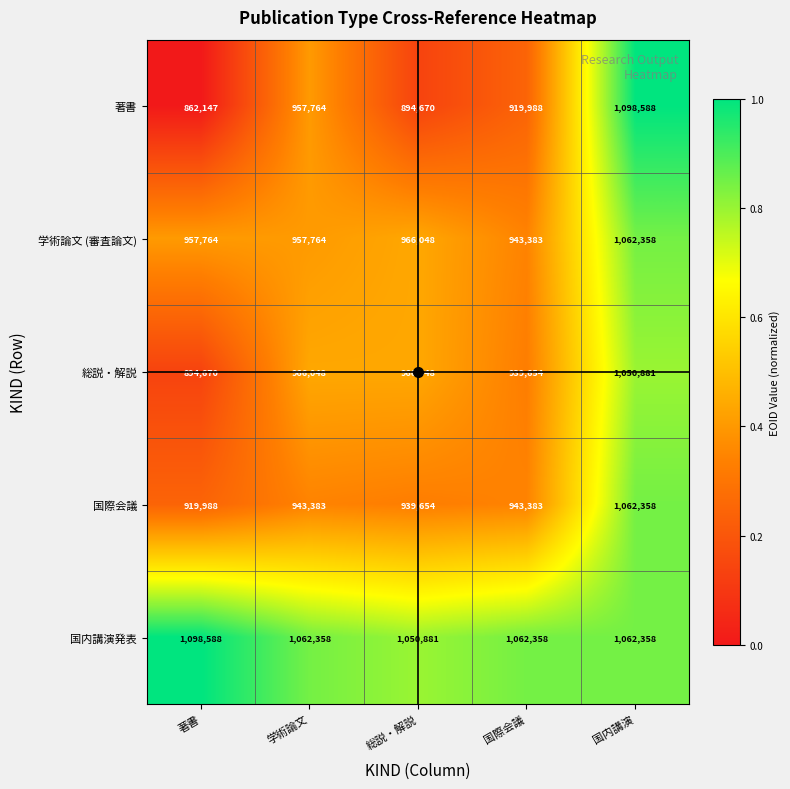

At which category is the sum across all series the highest?

国内講演